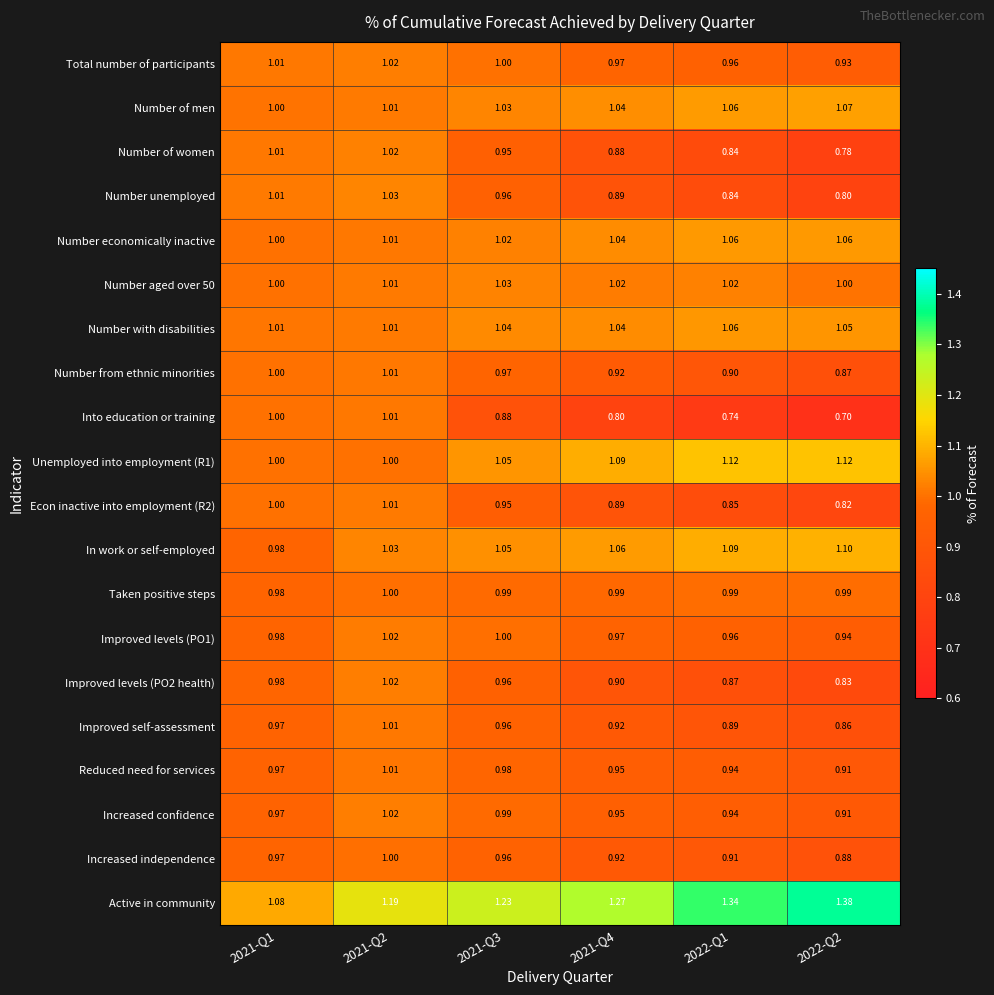

Is the value of Number with disabilities at 2021-Q1 greater than the value of Unemployed into employment (R1) at 2021-Q4?

No